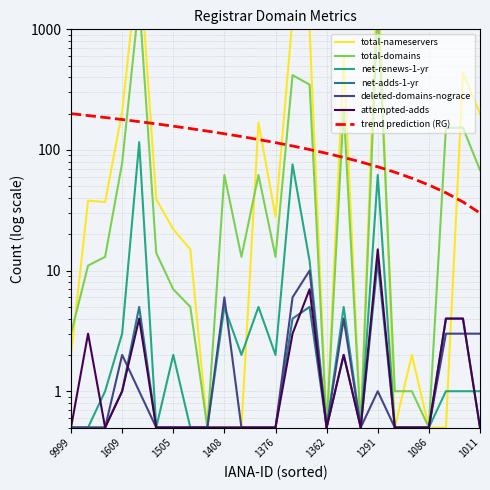

Which has a higher value, 1519 or 1659?

1519